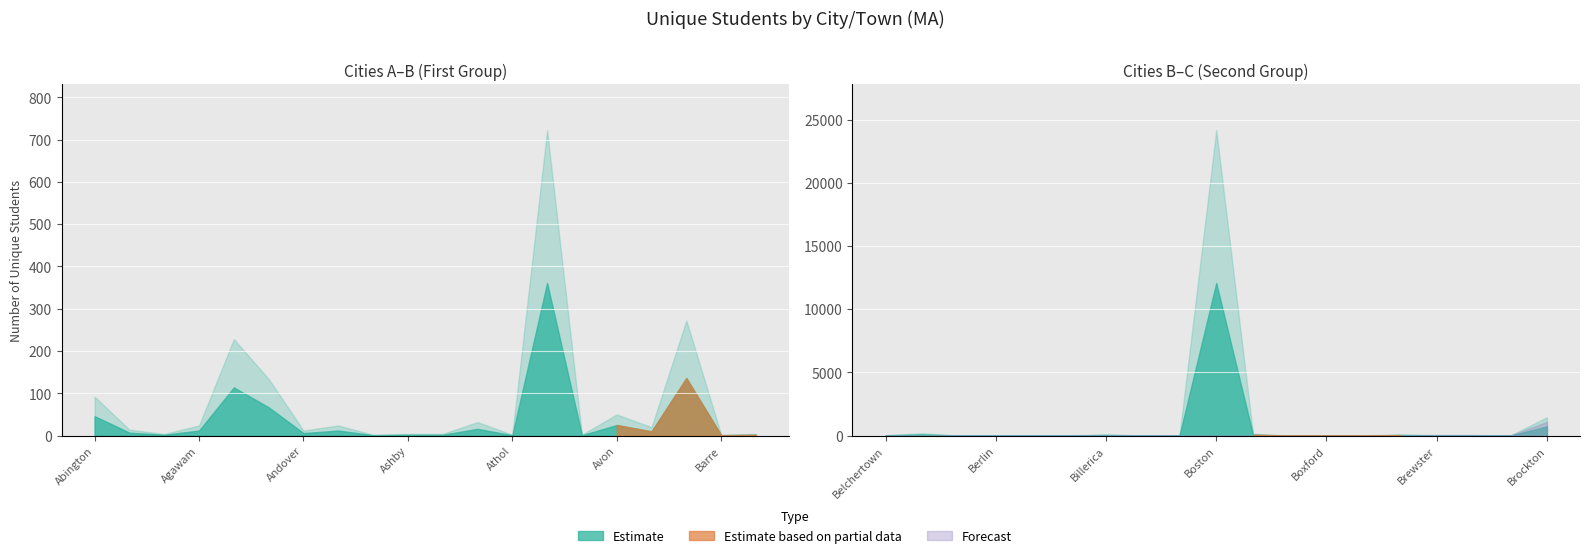

How many values exceed 10?

9